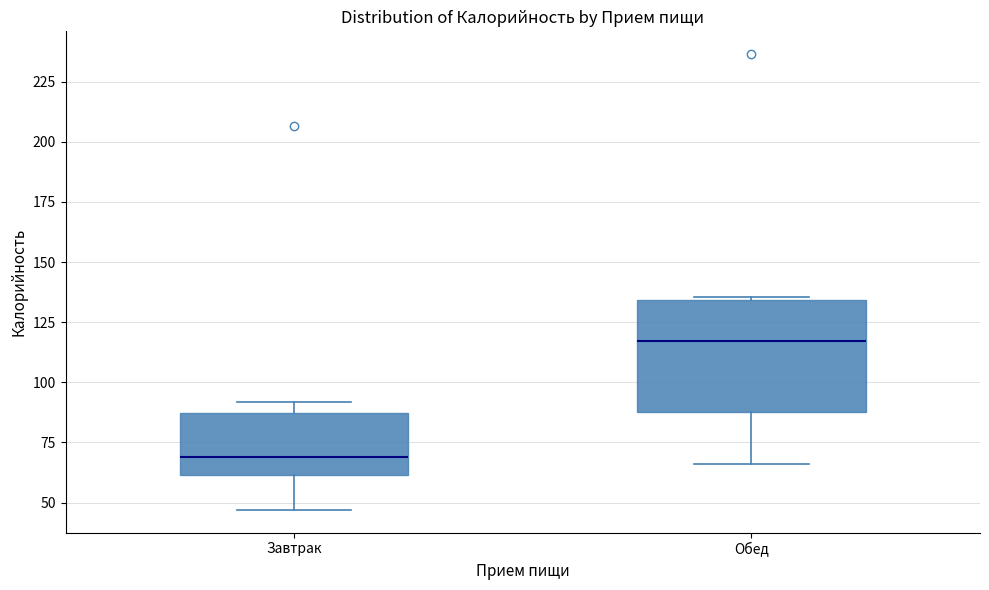

Reading left to right, read every box against the y-axis: the position of its median line, the range the box covers, and the ends of its whiskers. The values are not printed on the chart, so give them approximately, as read against the axis.

Завтрак: median 70, box 60 to 85, whiskers 45 to 90
Обед: median 115, box 85 to 135, whiskers 65 to 135